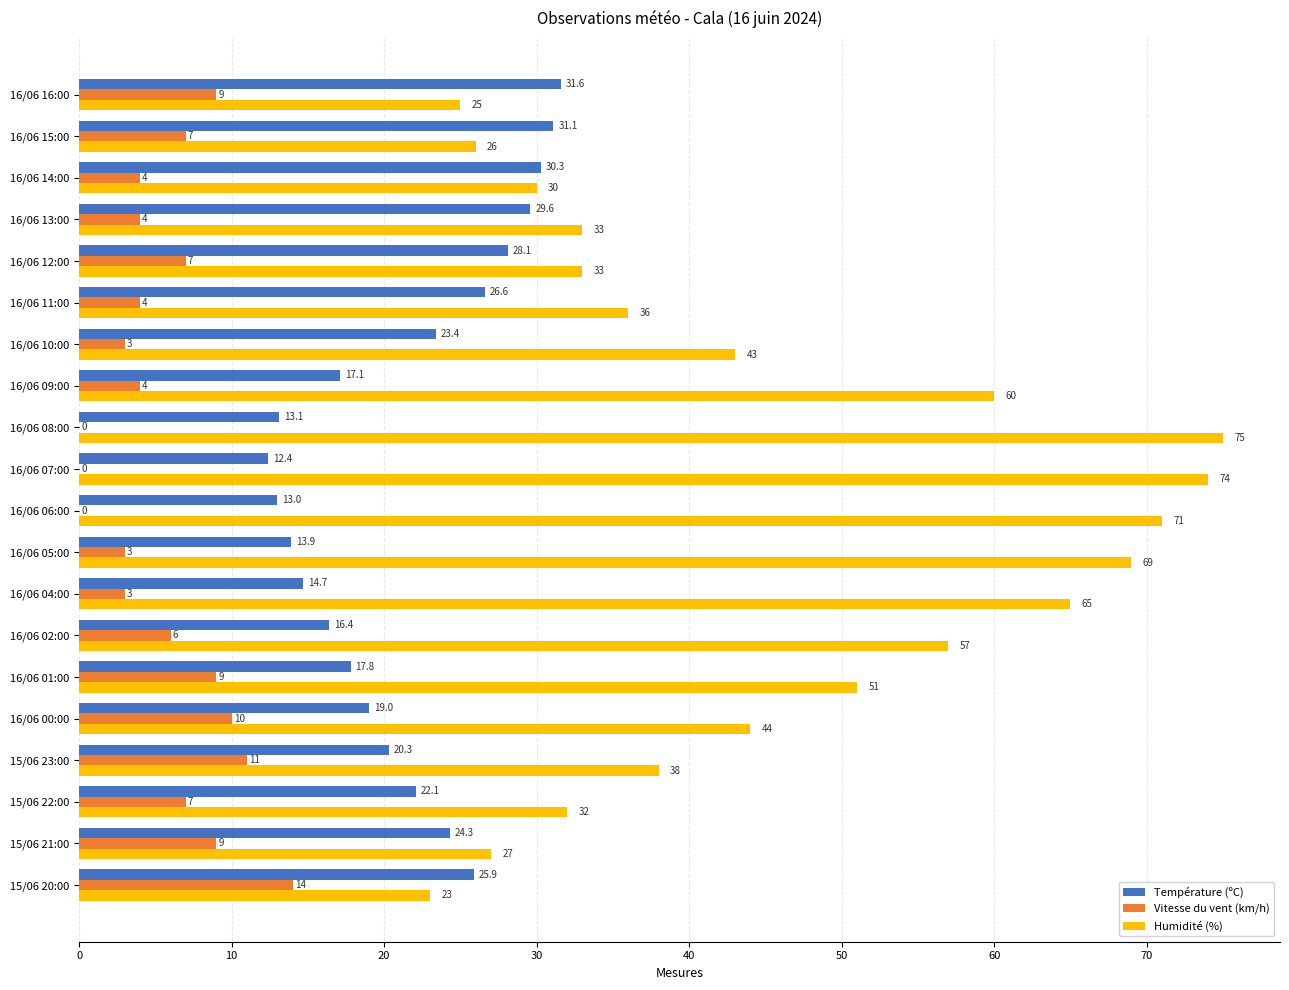

Which series has the widest spread of values?

Humidité (%)